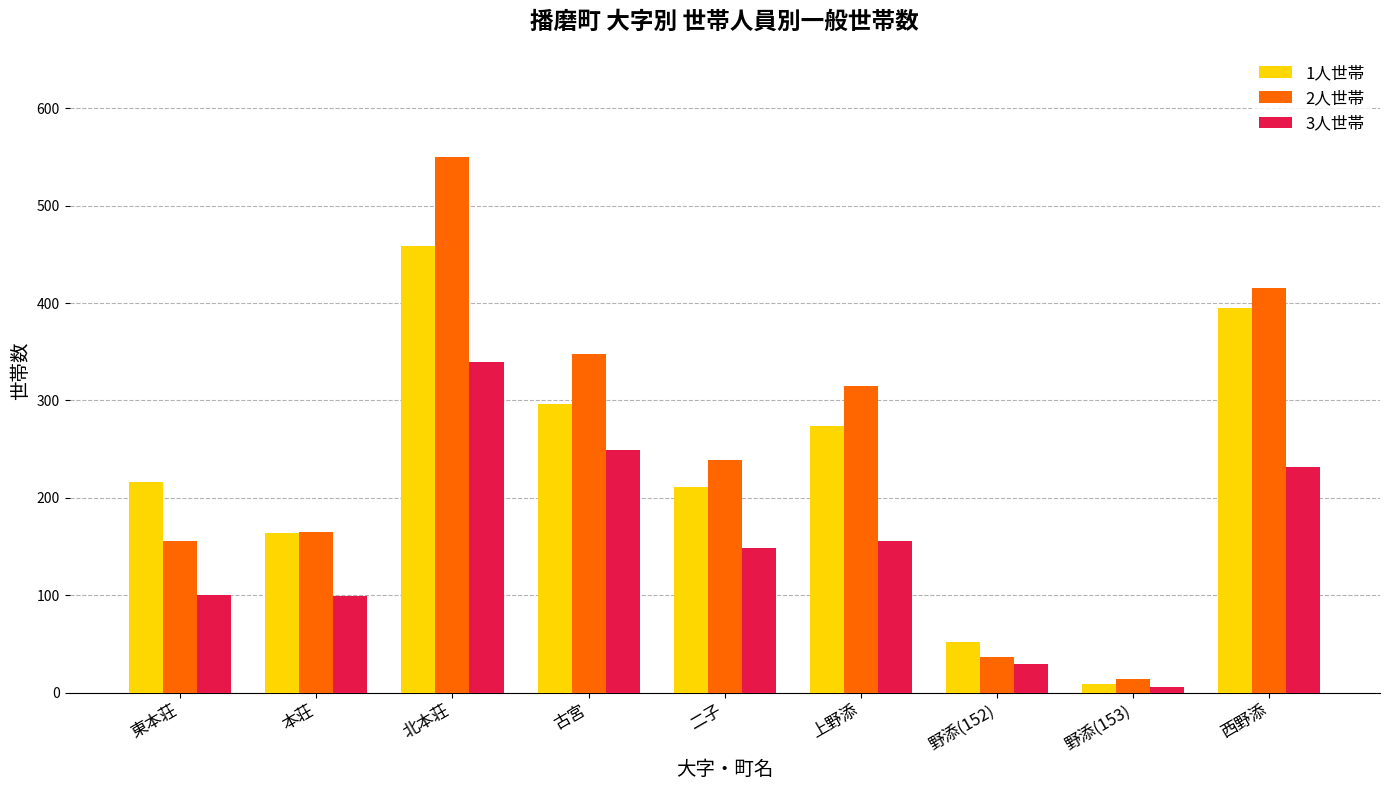

What is the value of the 1人世帯 bar at the 6th from the left?

274